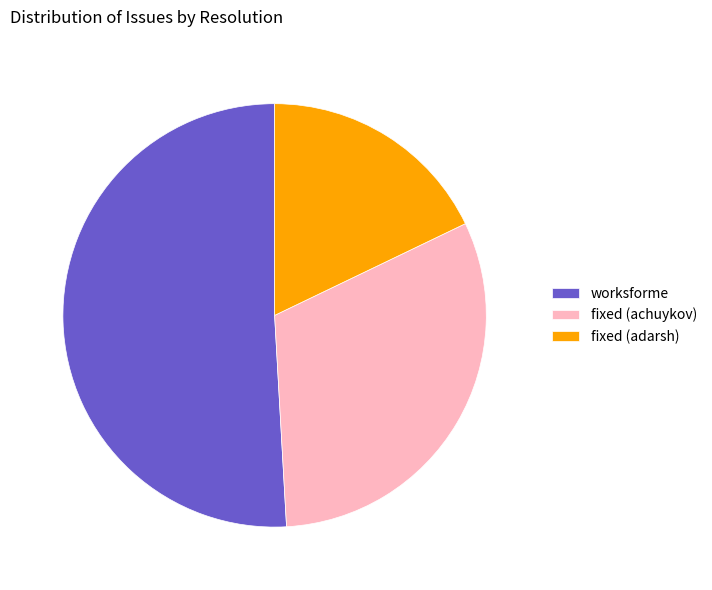

Approximately how many times larger is the value at worksforme compared to fixed (achuykov)?

1.6